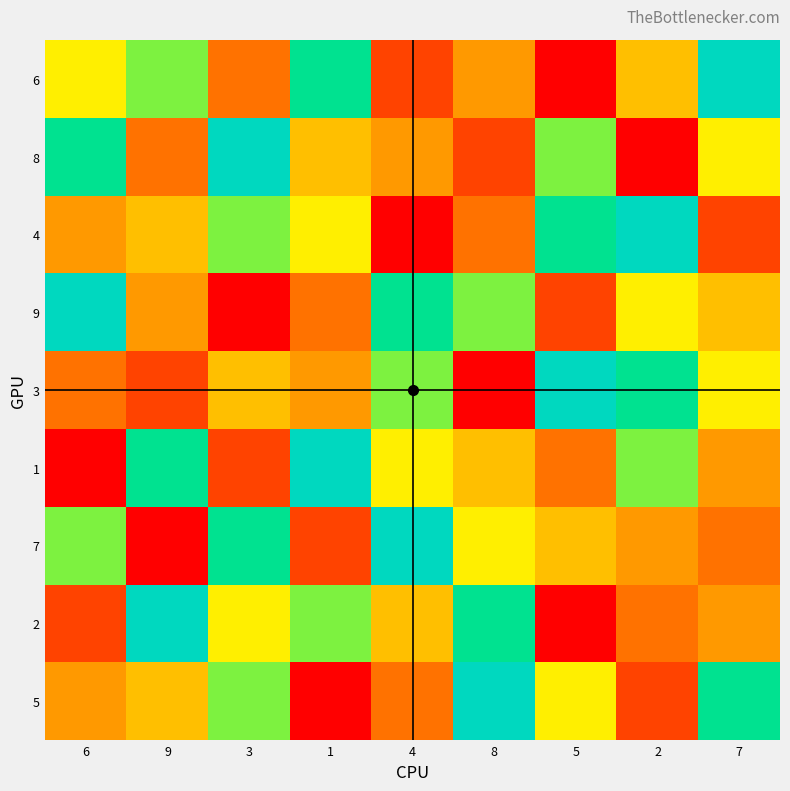

Which series has the largest range (max minus min)?

5